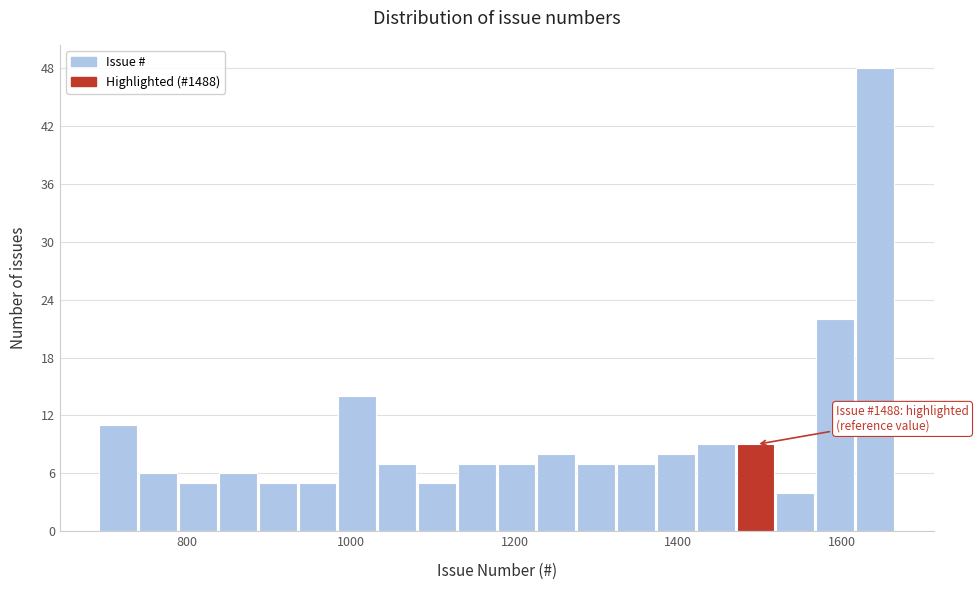

Around what value on the x-axis is the tallest bar? Give the approximate position of its centre, as read against the axis.

1640